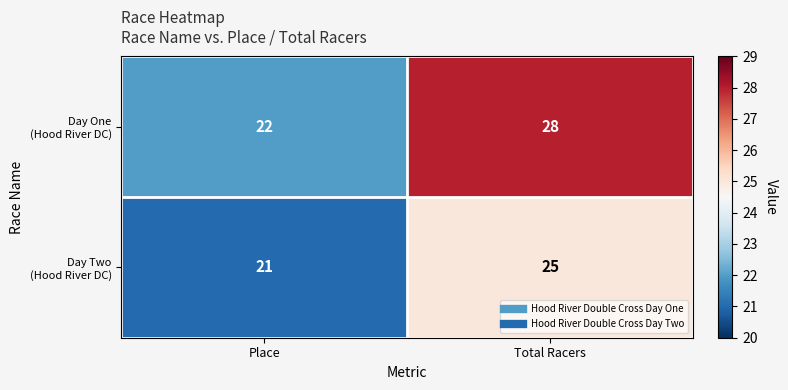

What is the spread (max minus min) of values at Total Racers?

3